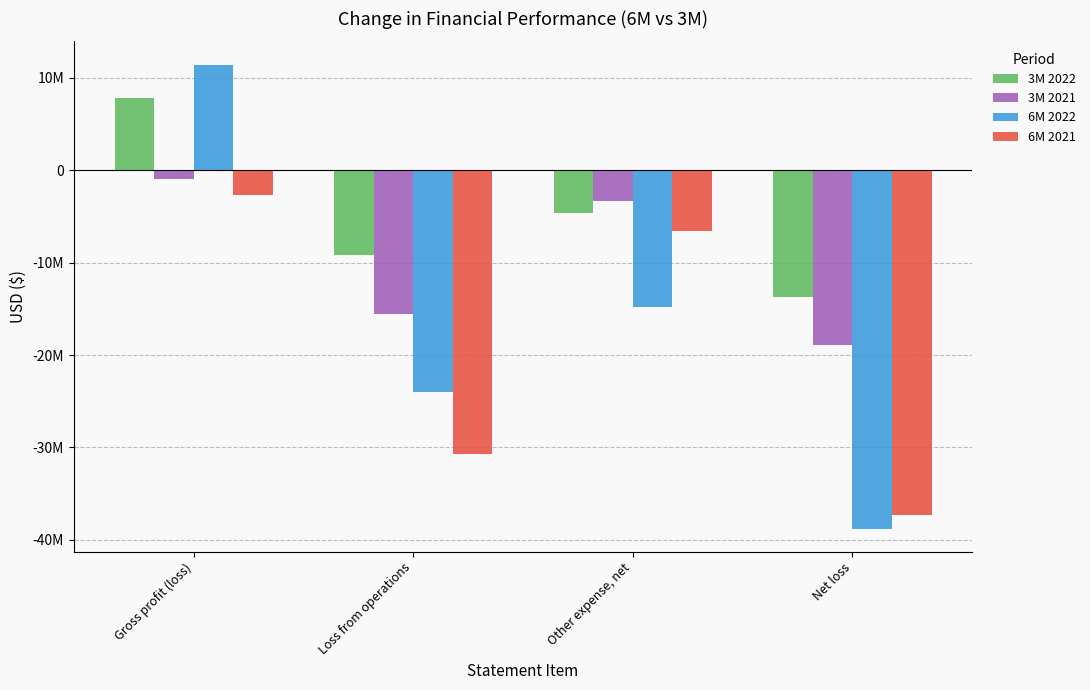

What are all the series names shown in the legend?

3M 2022, 3M 2021, 6M 2022, 6M 2021